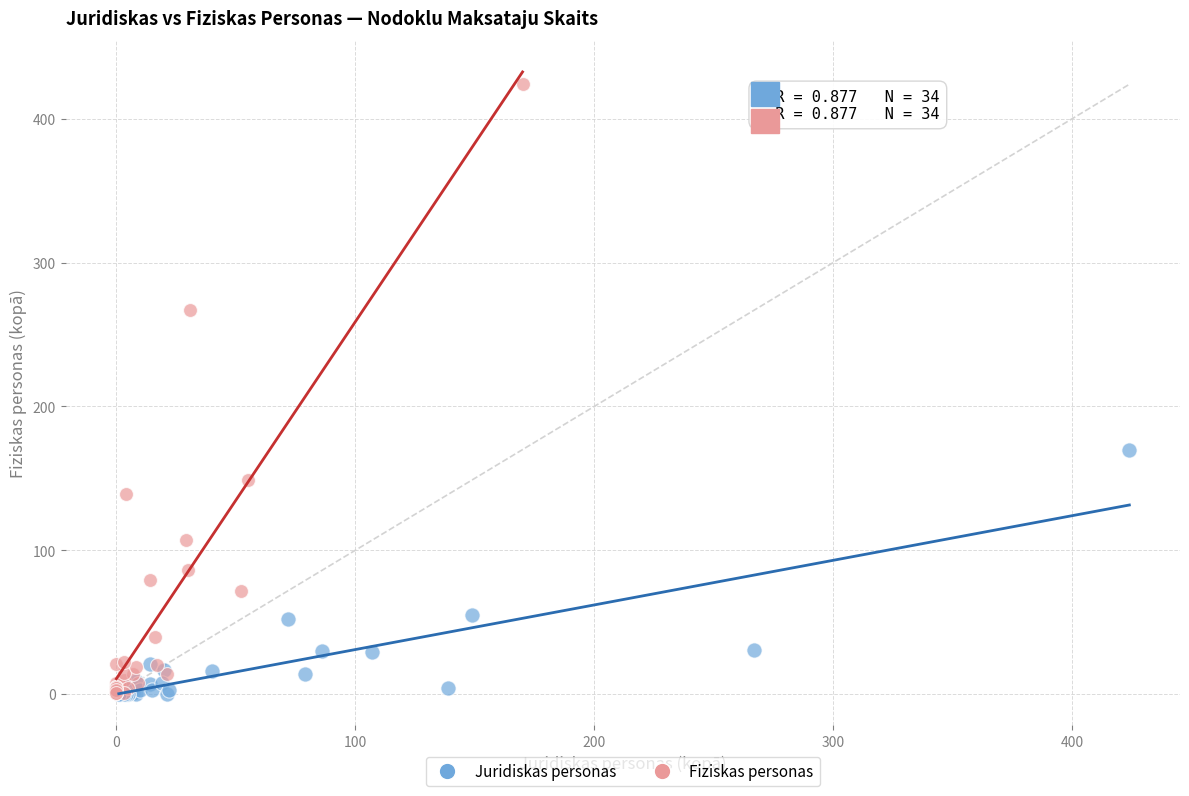

Which series has the widest spread of Y values?

Fiziskas personas